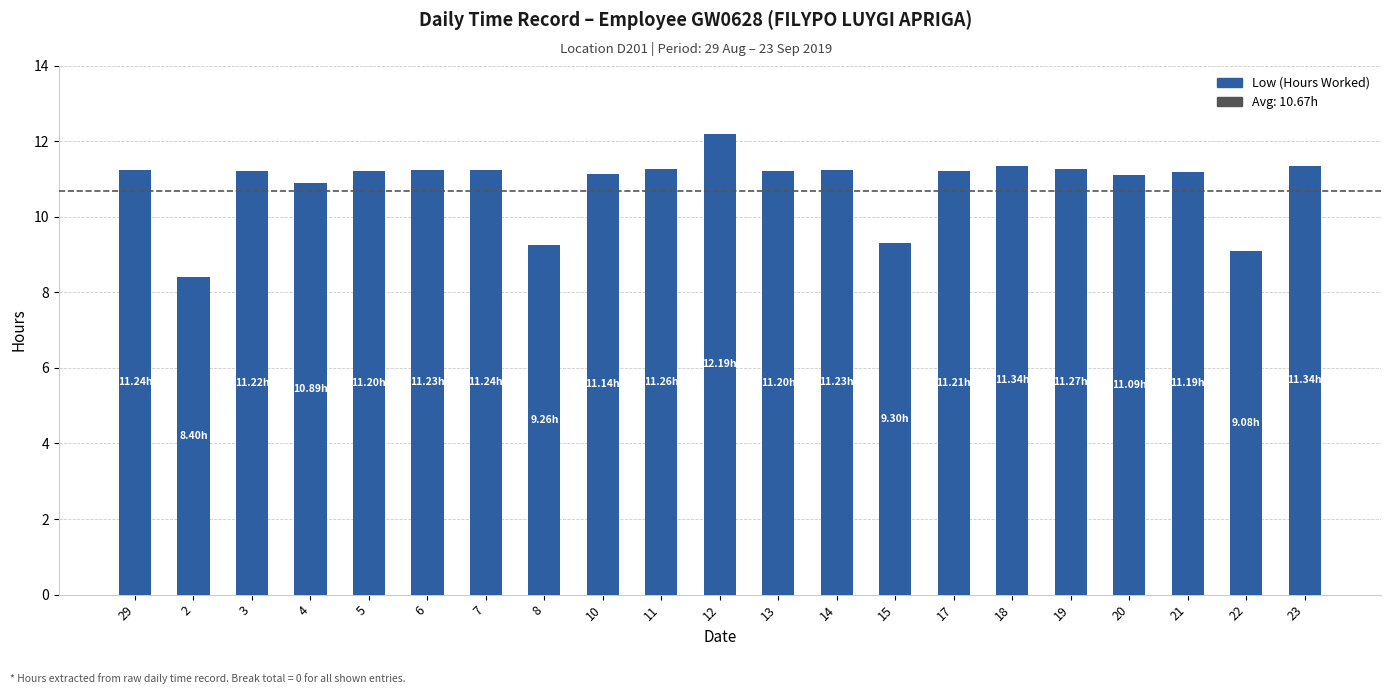

Which category has the lowest value across all series?

2